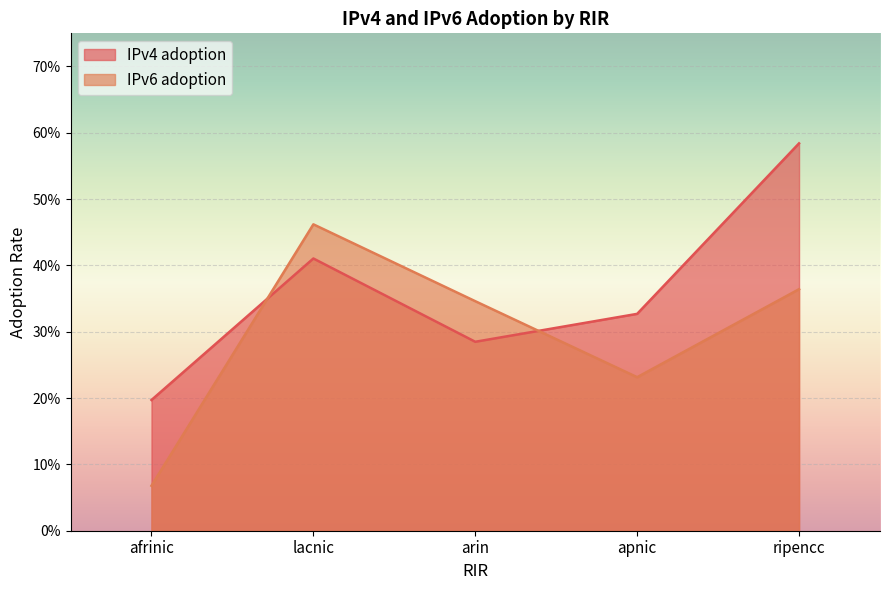

What is the sum of the IPv4 adoption values at apnic and ripencc?

0.9